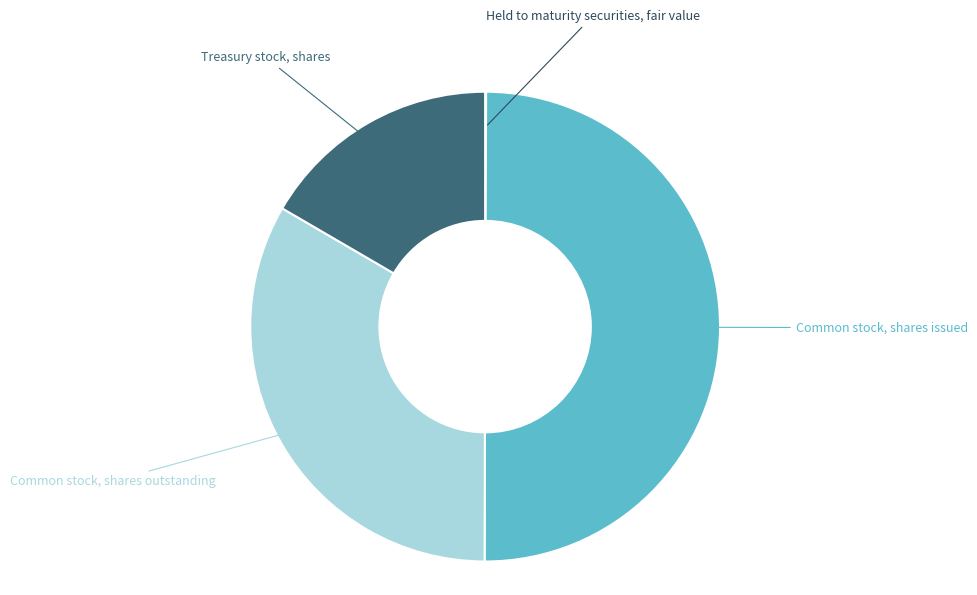

Do Common stock, shares issued and Treasury stock, shares together represent more than half of the pie?

Yes